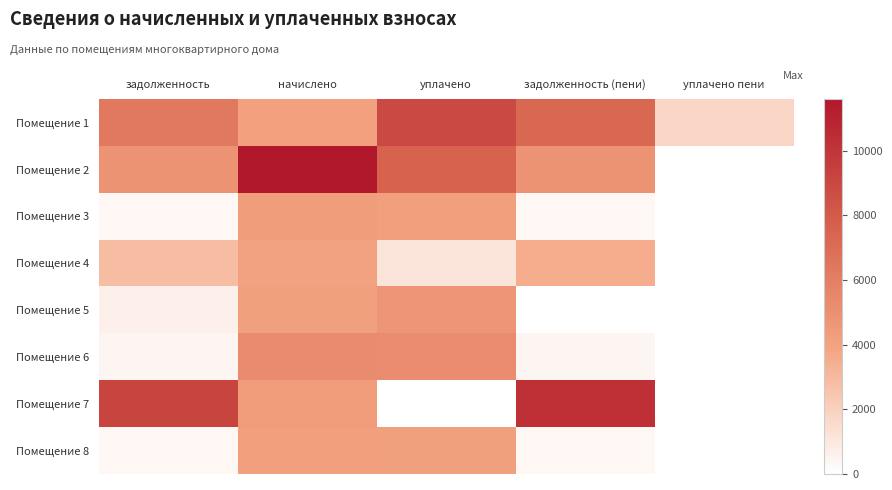

Reading left to right, extract all data points from this chart.

Помещение 1: задолженность=6247.0	начислено=4118.4	уплачено=8955.1	задолженность (пени)=7276.6	уплачено пени=1771.2
Помещение 2: задолженность=4829.8	начислено=11587.2	уплачено=7551.9	задолженность (пени)=4819.0	уплачено пени=0.0
Помещение 3: задолженность=354.9	начислено=4262.4	уплачено=4195.5	задолженность (пени)=355.5	уплачено пени=0.0
Помещение 4: задолженность=2843.1	начислено=3984.0	уплачено=1103.0	задолженность (пени)=3504.1	уплачено пени=0.0
Помещение 5: задолженность=646.9	начислено=4156.8	уплачено=4739.4	задолженность (пени)=0.0	уплачено пени=0.0
Помещение 6: задолженность=441.1	начислено=5299.2	уплачено=5216.0	задолженность (пени)=441.9	уплачено пени=0.0
Помещение 7: задолженность=9189.2	начислено=4329.6	уплачено=0.0	задолженность (пени)=10271.6	уплачено пени=0.0
Помещение 8: задолженность=348.7	начислено=4185.6	уплачено=4120.0	задолженность (пени)=348.1	уплачено пени=0.0